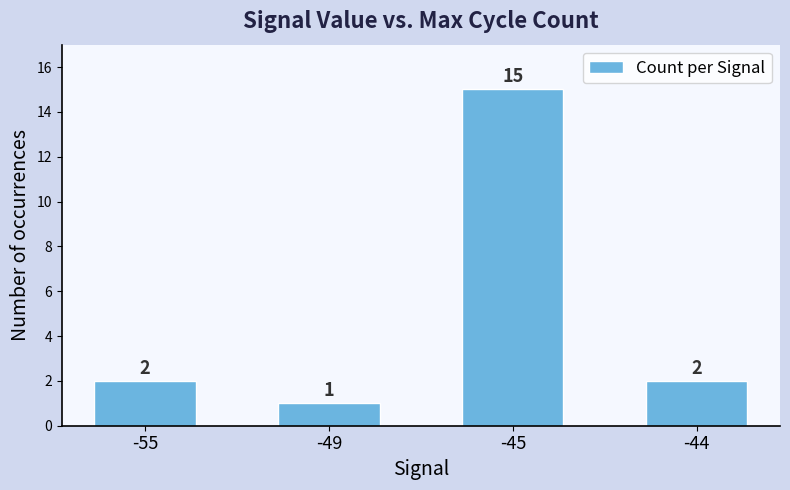

True or false: the data shows 3 at -55.

False